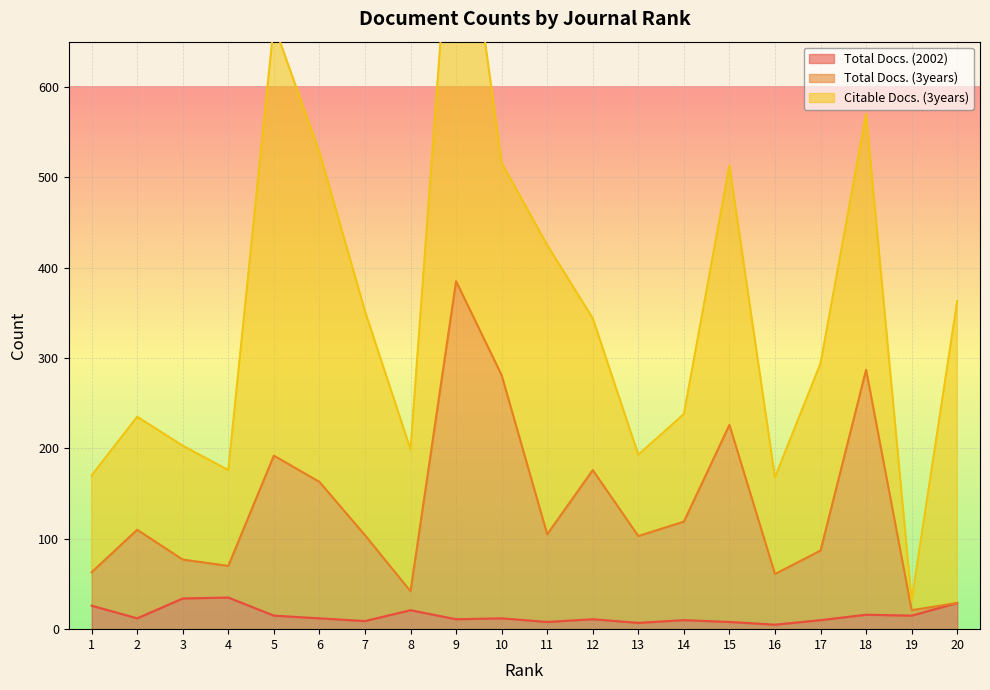

Rank the categories by Total Docs. (3years) value from lowest to highest.

19, 20, 8, 16, 1, 4, 3, 17, 13, 7, 11, 2, 14, 6, 12, 5, 15, 10, 18, 9